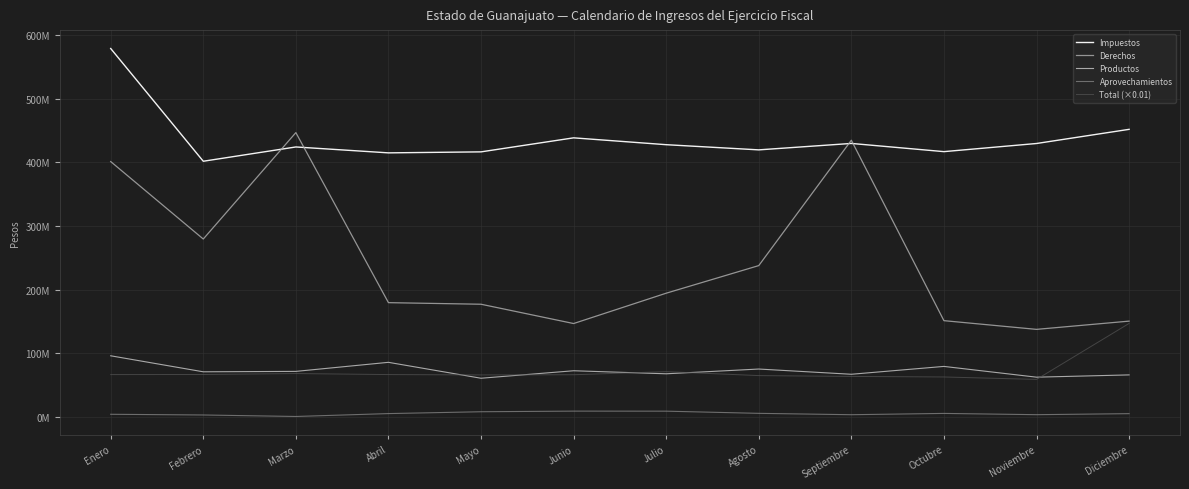

What is the label of the 11th point from the right?

Febrero